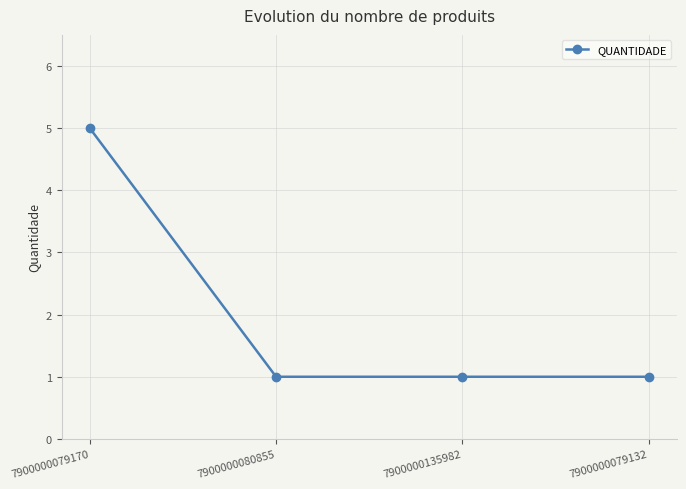

What is the difference between the values at 7900000079170 and 7900000080855?

4